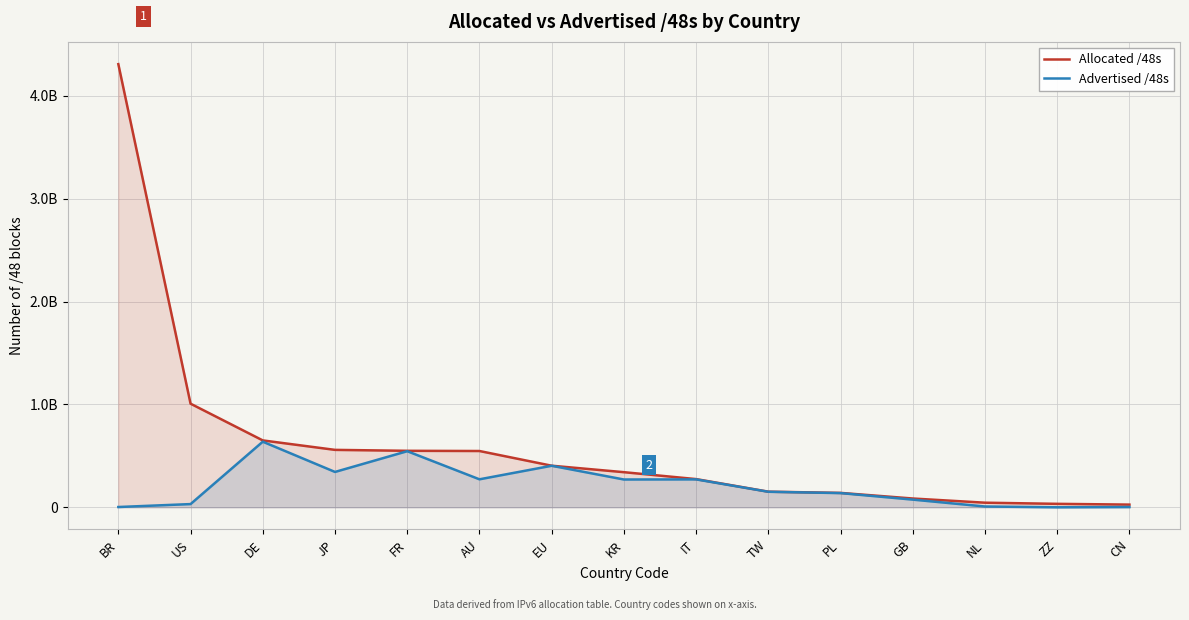

How many lines are shown in the chart?

2